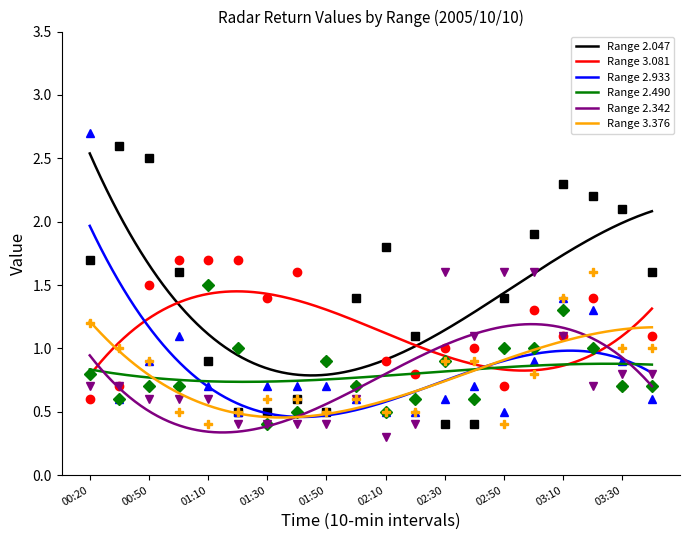

Reading left to right, extract all data points from this chart.

2.047: 00:20=1.7	00:40=2.6	00:50=2.5	01:00=1.6	01:10=0.9	01:20=0.5	01:30=0.5	01:40=0.6	01:50=0.5	02:00=1.4	02:10=1.8	02:20=1.1	02:30=0.4	02:40=0.4	02:50=1.4	03:00=1.9	03:10=2.3	03:20=2.2	03:30=2.1	03:40=1.6
3.081: 00:20=0.6	00:40=0.7	00:50=1.5	01:00=1.7	01:10=1.7	01:20=1.7	01:30=1.4	01:40=1.6	01:50=0.9	02:00=0.7	02:10=0.9	02:20=0.8	02:30=1.0	02:40=1.0	02:50=0.7	03:00=1.3	03:10=1.1	03:20=1.4	03:30=0.7	03:40=1.1
2.933: 00:20=2.7	00:40=0.6	00:50=0.9	01:00=1.1	01:10=0.7	01:20=0.5	01:30=0.7	01:40=0.7	01:50=0.7	02:00=0.6	02:10=0.5	02:20=0.5	02:30=0.6	02:40=0.7	02:50=0.5	03:00=0.9	03:10=1.4	03:20=1.3	03:30=0.9	03:40=0.6
2.490: 00:20=0.8	00:40=0.6	00:50=0.7	01:00=0.7	01:10=1.5	01:20=1.0	01:30=0.4	01:40=0.5	01:50=0.9	02:00=0.7	02:10=0.5	02:20=0.6	02:30=0.9	02:40=0.6	02:50=1.0	03:00=1.0	03:10=1.3	03:20=1.0	03:30=0.7	03:40=0.7
2.342: 00:20=0.7	00:40=0.7	00:50=0.6	01:00=0.6	01:10=0.6	01:20=0.4	01:30=0.4	01:40=0.4	01:50=0.4	02:00=0.6	02:10=0.3	02:20=0.4	02:30=1.6	02:40=1.1	02:50=1.6	03:00=1.6	03:10=1.1	03:20=0.7	03:30=0.8	03:40=0.8
3.376: 00:20=1.2	00:40=1.0	00:50=0.9	01:00=0.5	01:10=0.4	01:20=0.5	01:30=0.6	01:40=0.6	01:50=0.5	02:00=0.6	02:10=0.5	02:20=0.5	02:30=0.9	02:40=0.9	02:50=0.4	03:00=0.8	03:10=1.4	03:20=1.6	03:30=1.0	03:40=1.0